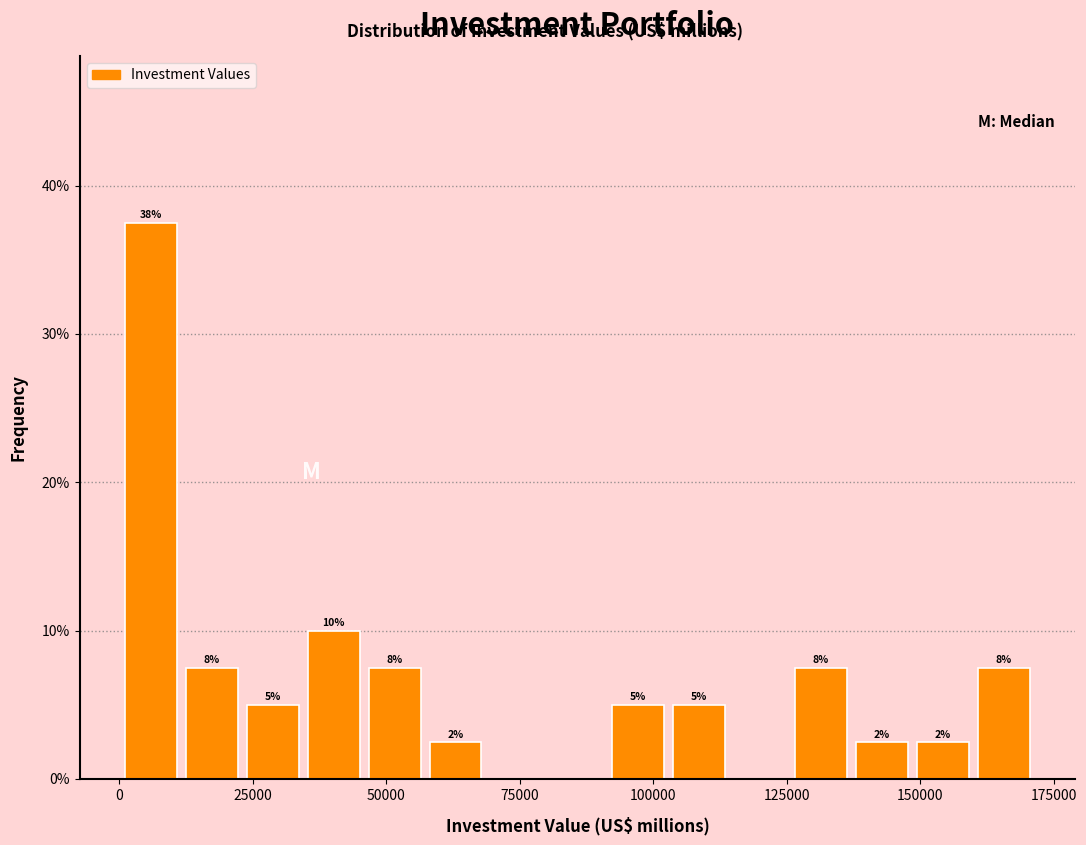

Around what value on the x-axis is the tallest bar? Give the approximate position of its centre, as read against the axis.

5000